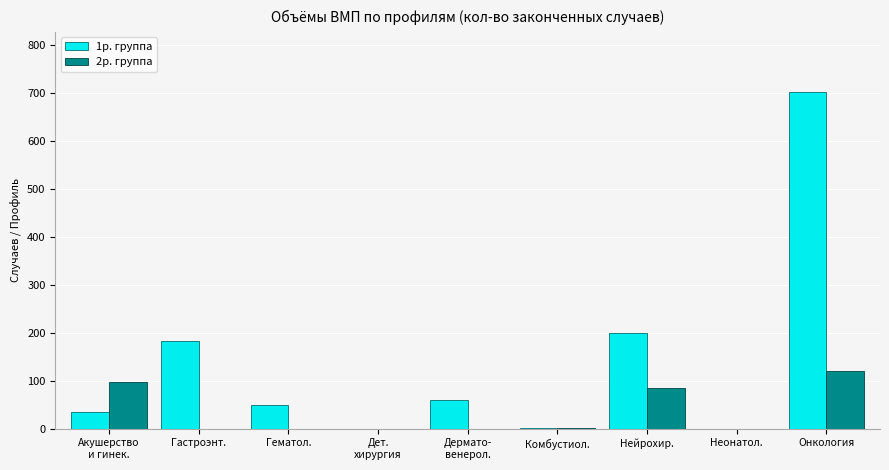

What is the total value across all series at Гастроэнт.?

183